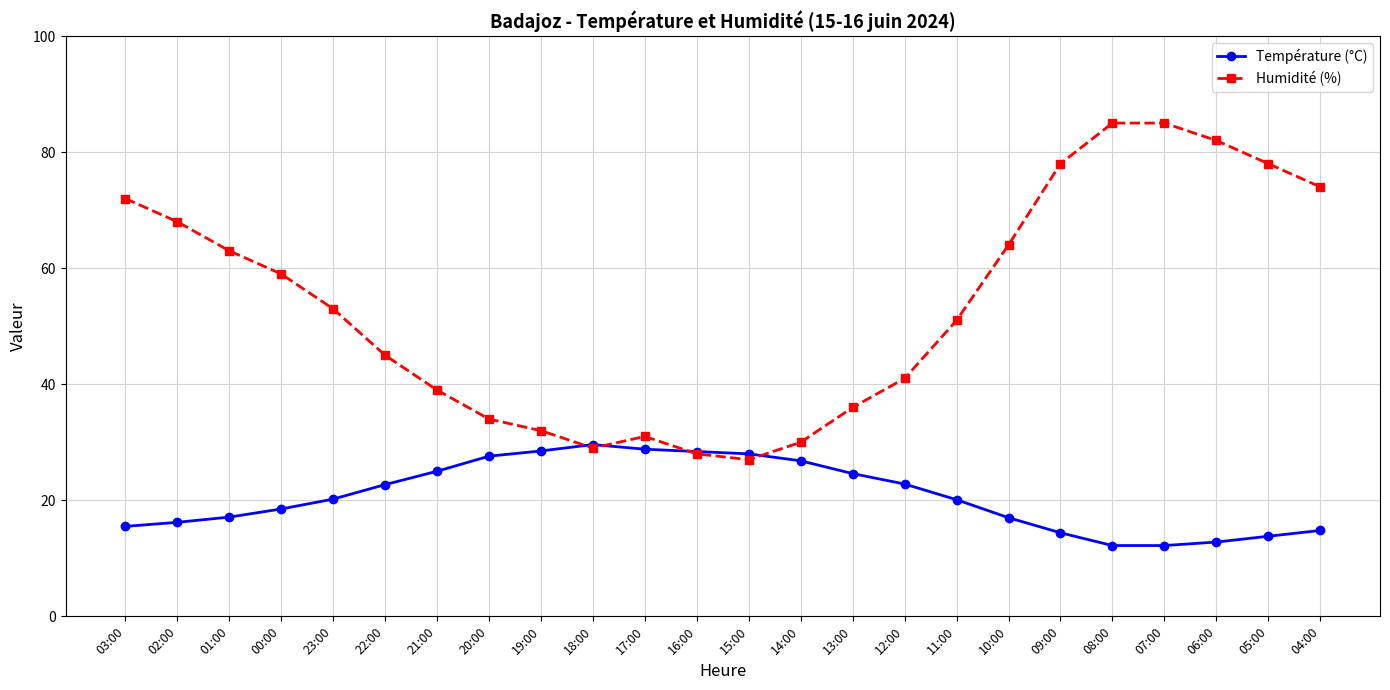

What is the sum of the Température (°C) values at 07:00 and 05:00?

26.0